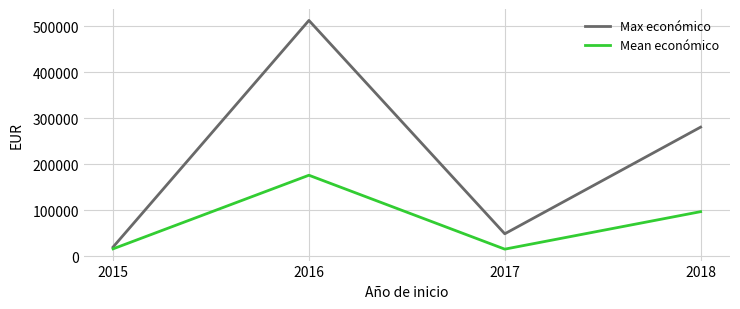

How many interior local peaks does the Mean económico series have?

1